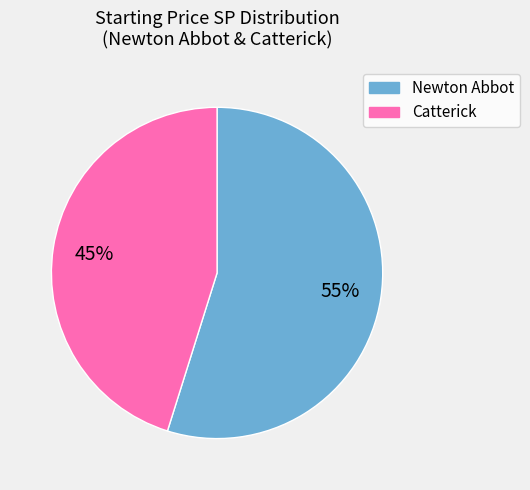

To the nearest percent, what is the difference between the largest and smallest slice percentages?

10%